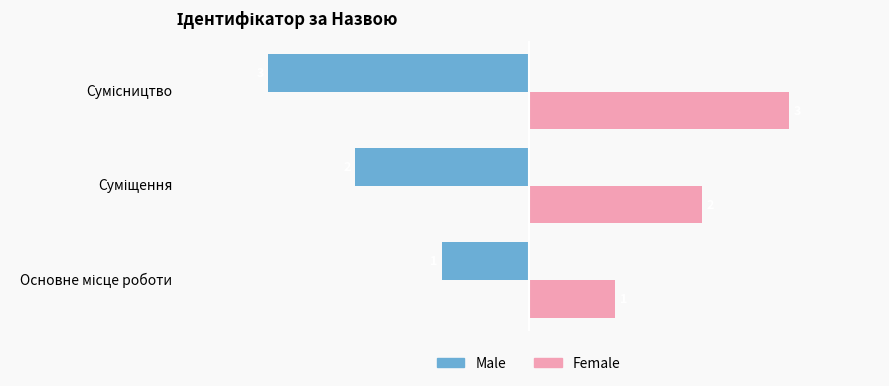

What is the sum of all Male values?

-6